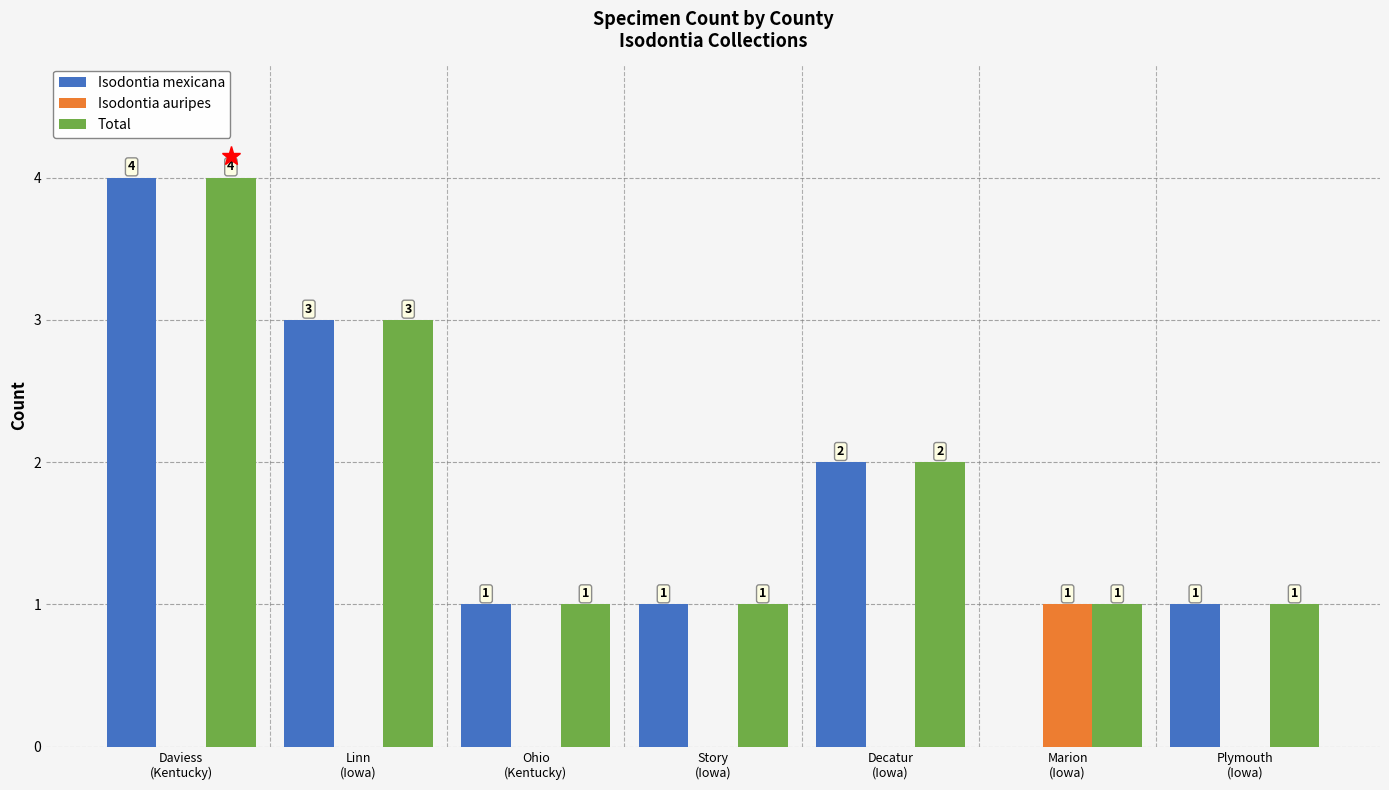

At which category is the sum across all series the highest?

Daviess
(Kentucky)